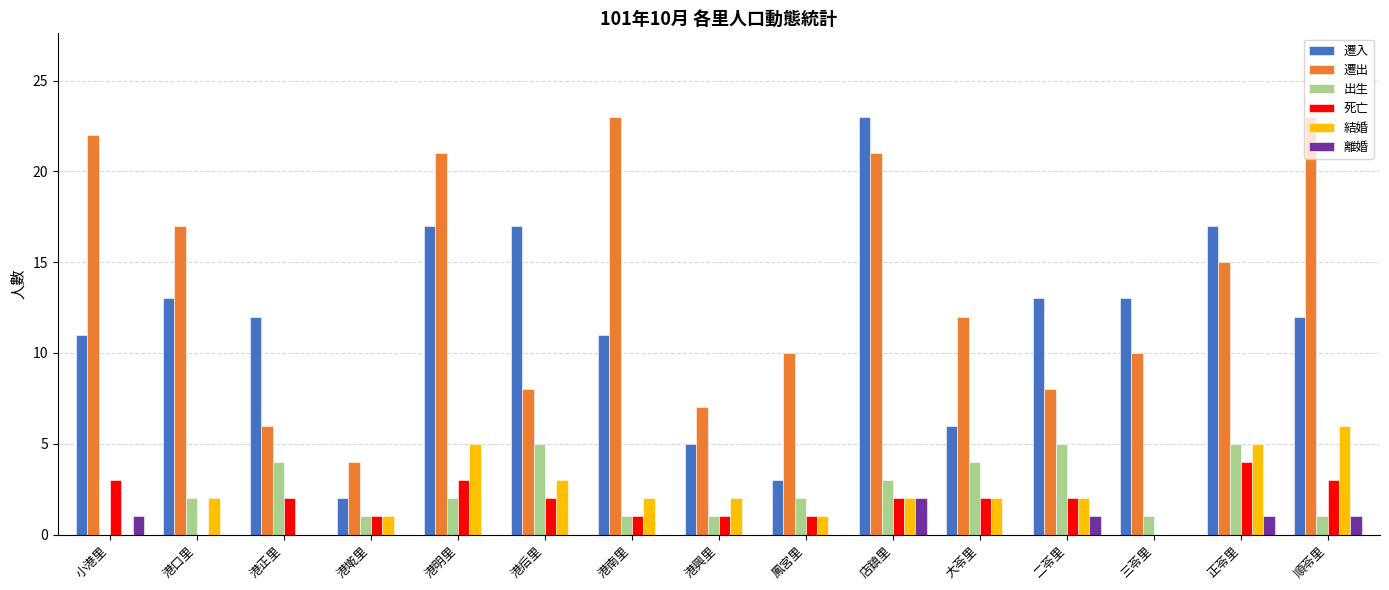

Count the number of categories in the chart.

15